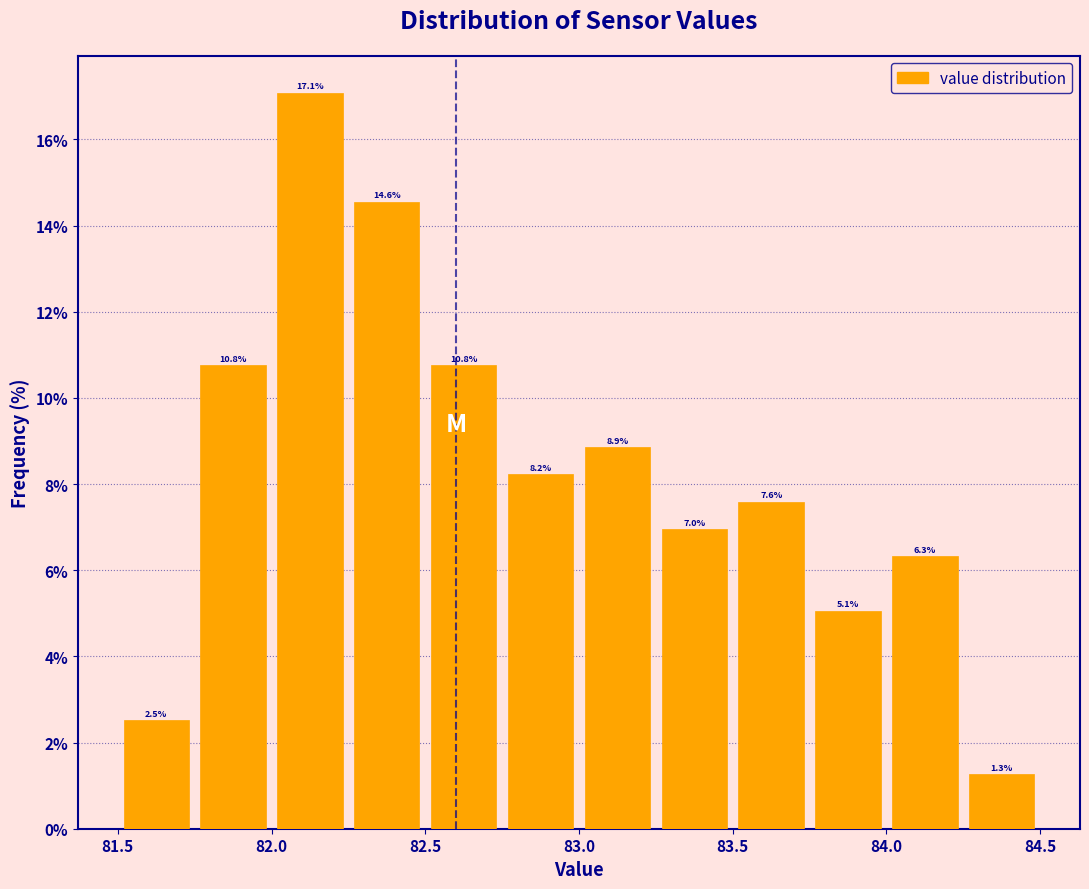

Reading left to right, list every bar in this chart as the range it spans on the x-axis followed by its height.

81.50 to 81.75: 2.5
81.75 to 82.00: 10.8
82.00 to 82.25: 17.1
82.25 to 82.50: 14.6
82.50 to 82.75: 10.8
82.75 to 83.00: 8.2
83.00 to 83.25: 8.9
83.25 to 83.50: 7.0
83.50 to 83.75: 7.6
83.75 to 84.00: 5.1
84.00 to 84.25: 6.3
84.25 to 84.50: 1.3